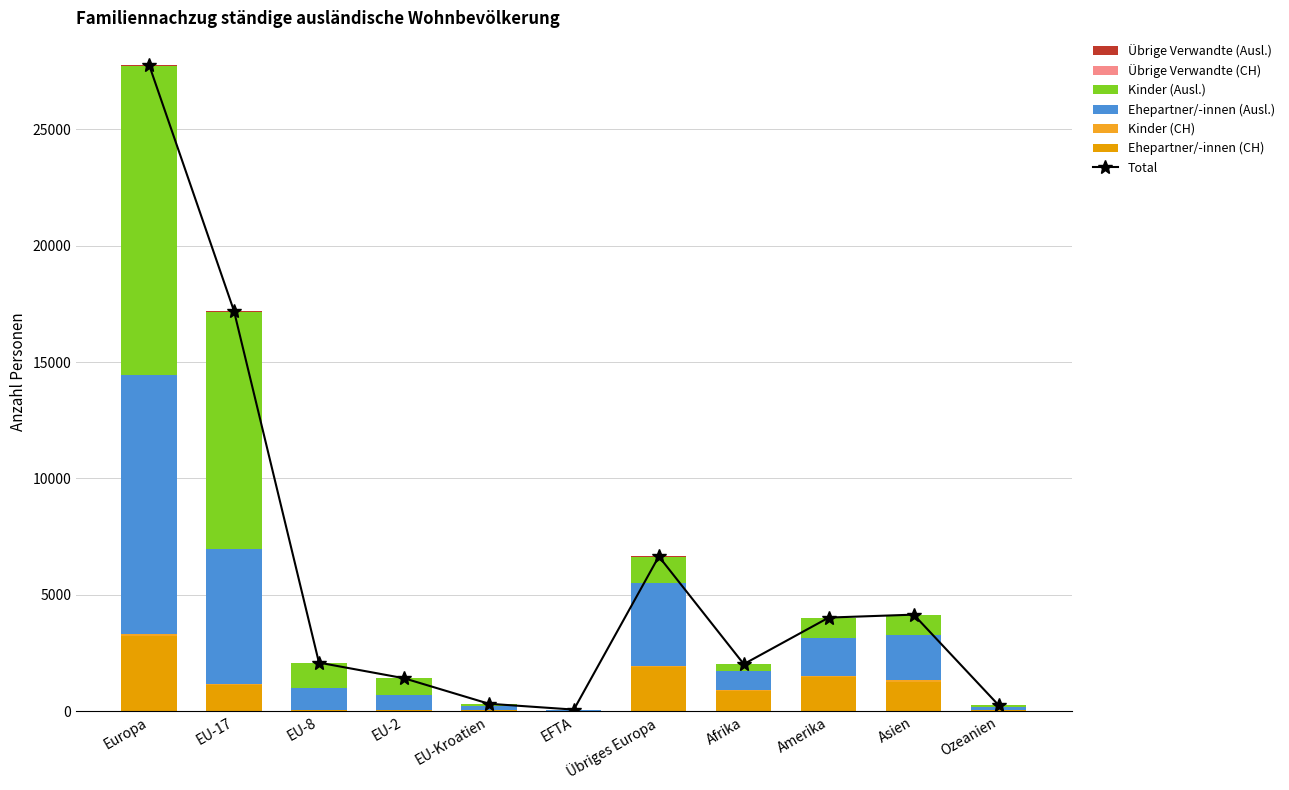

How many distinct data groups are displayed?

6